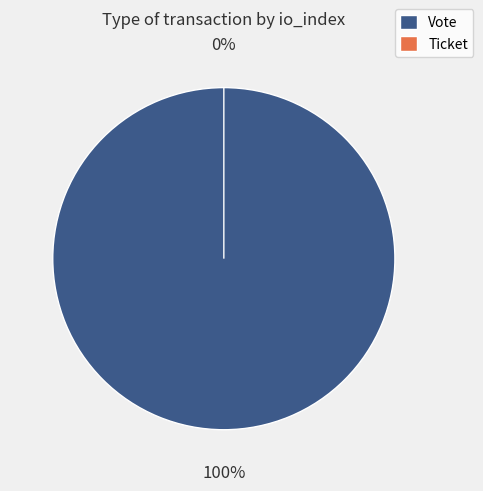

What is the largest slice in the pie chart?

Vote